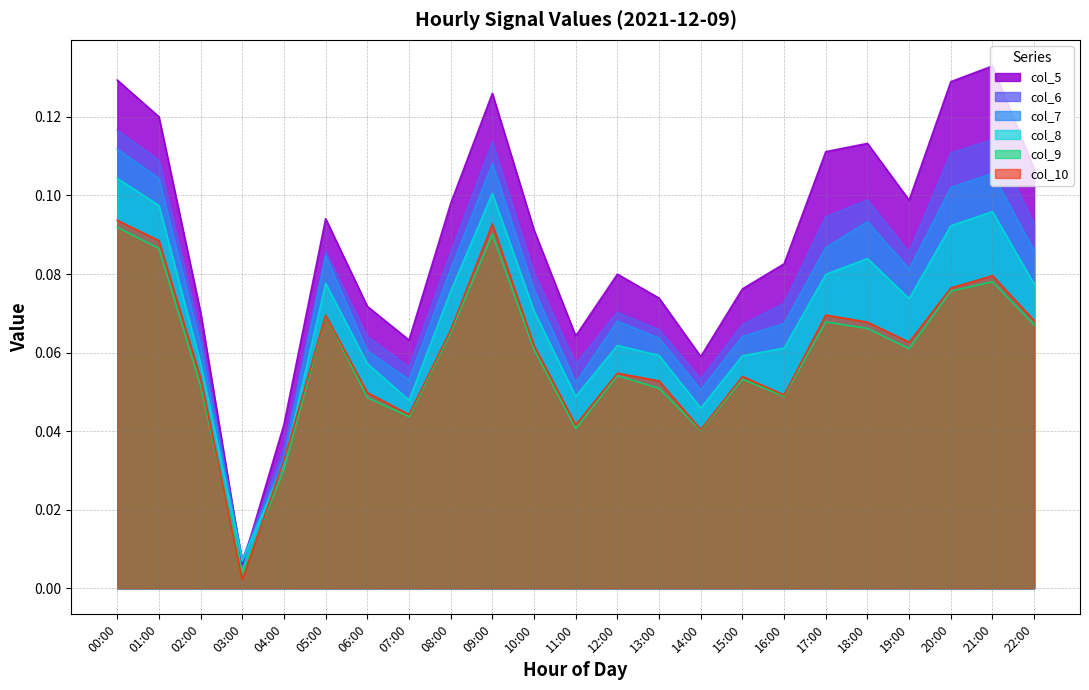

Reading right to left, list all the values displayed in this chart.

col_5: 0.1	0.1	0.1	0.1	0.1	0.1	0.1	0.1	0.1	0.1	0.1	0.1	0.1	0.1	0.1	0.1	0.1	0.1	0.0	0.0	0.1	0.1	0.1
col_6: 0.1	0.1	0.1	0.1	0.1	0.1	0.1	0.1	0.1	0.1	0.1	0.1	0.1	0.1	0.1	0.1	0.1	0.1	0.0	0.0	0.1	0.1	0.1
col_7: 0.1	0.1	0.1	0.1	0.1	0.1	0.1	0.1	0.1	0.1	0.1	0.1	0.1	0.1	0.1	0.1	0.1	0.1	0.0	0.0	0.1	0.1	0.1
col_8: 0.1	0.1	0.1	0.1	0.1	0.1	0.1	0.1	0.0	0.1	0.1	0.0	0.1	0.1	0.1	0.0	0.1	0.1	0.0	0.0	0.1	0.1	0.1
col_9: 0.1	0.1	0.1	0.1	0.1	0.1	0.0	0.1	0.0	0.1	0.1	0.0	0.1	0.1	0.1	0.0	0.0	0.1	0.0	0.0	0.1	0.1	0.1
col_10: 0.1	0.1	0.1	0.1	0.1	0.1	0.0	0.1	0.0	0.1	0.1	0.0	0.1	0.1	0.1	0.0	0.0	0.1	0.0	0.0	0.1	0.1	0.1